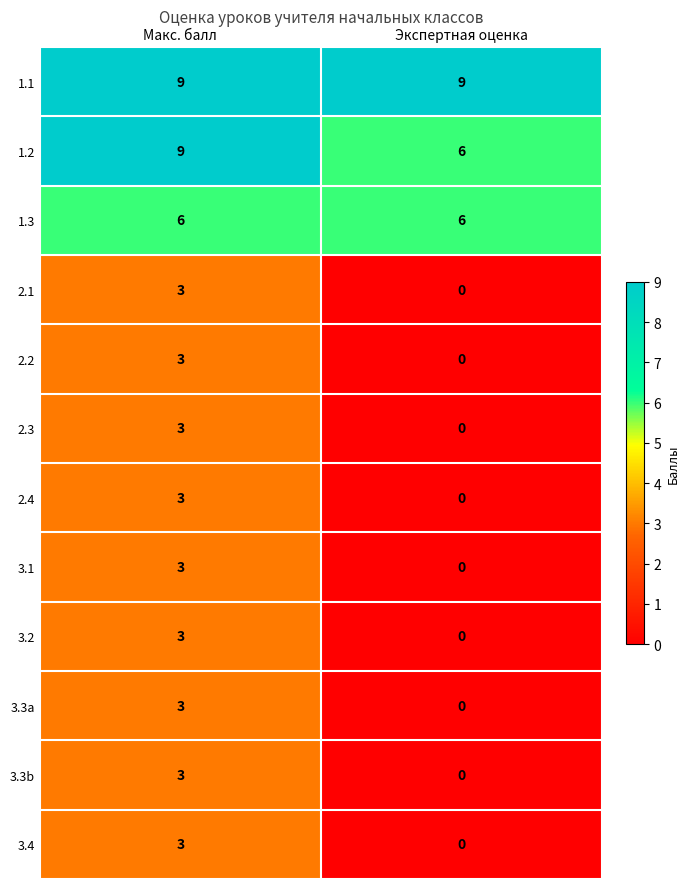

True or false: 2.1 has a value of 1 at Экспертная оценка.

False